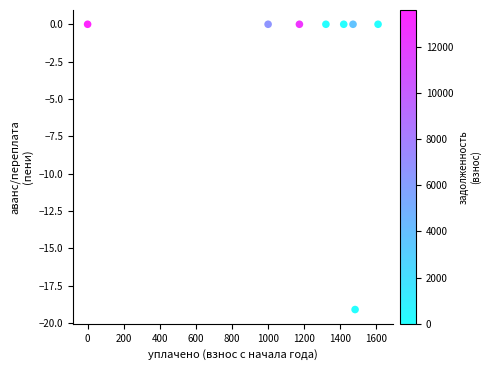

What is the average Y value?

-2.4